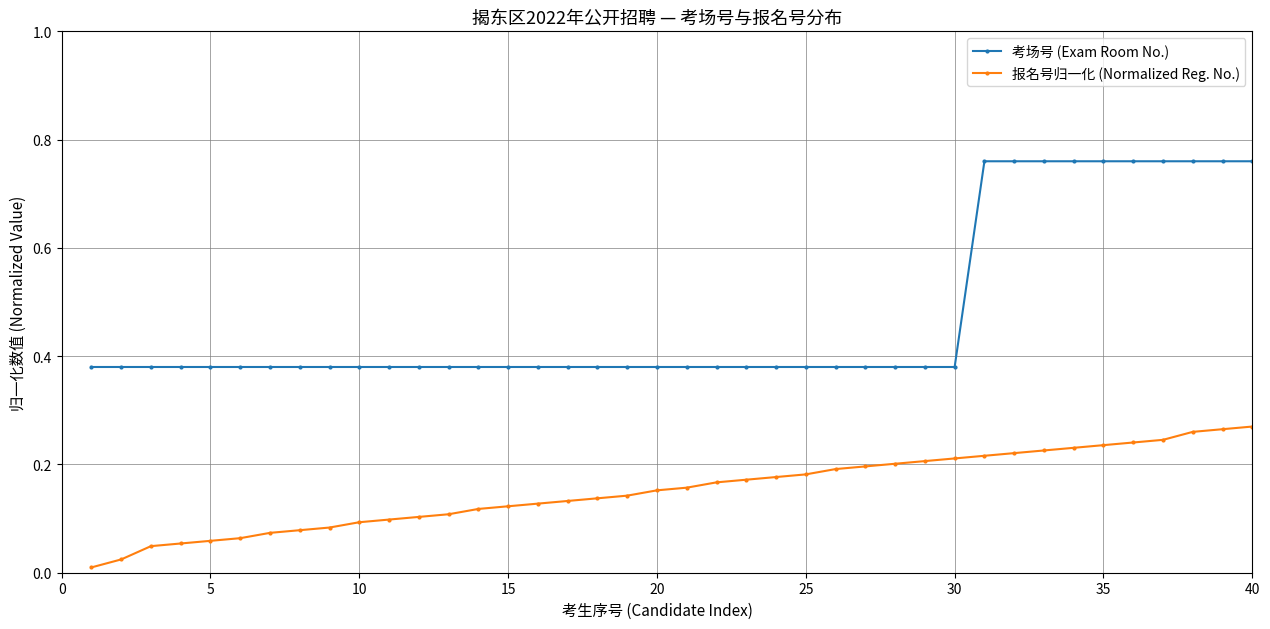

List the series in order of their peak value, highest first.

考场号 (Exam Room No.), 报名号归一化 (Normalized Reg. No.)